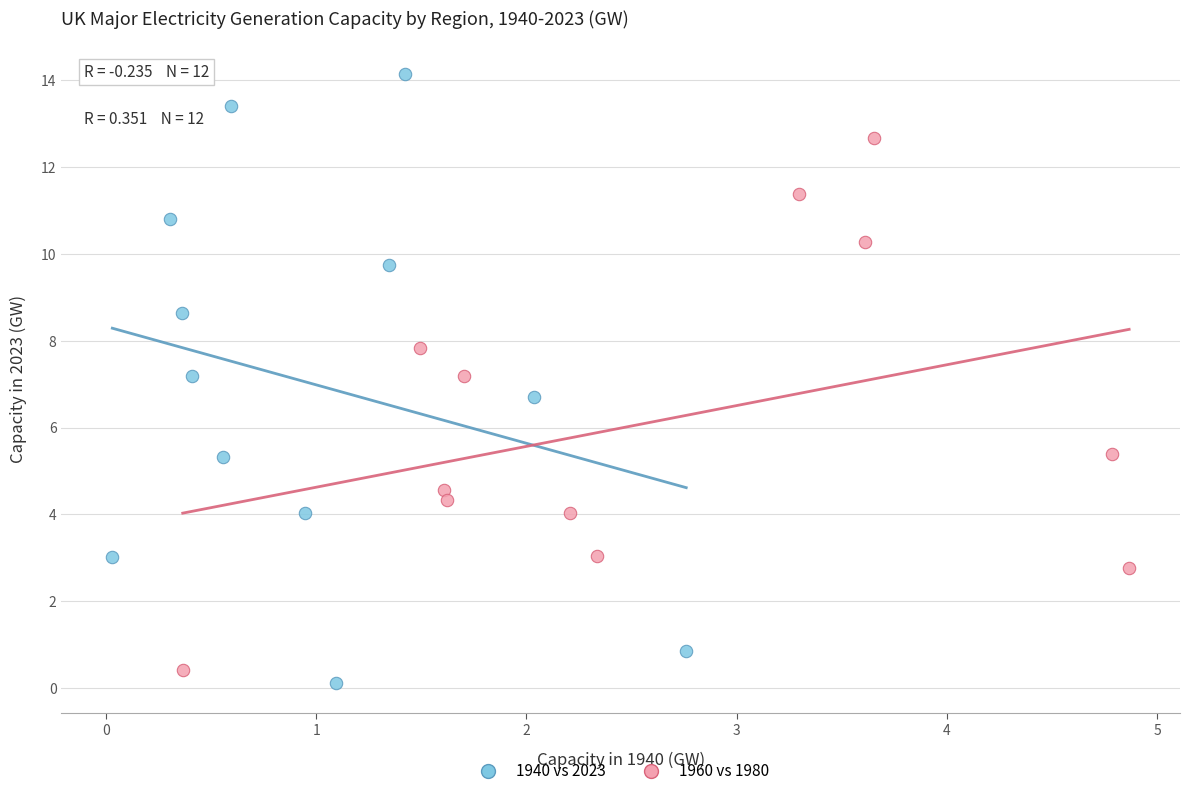

Which series reaches the minimum Y coordinate?

1940 vs 2023